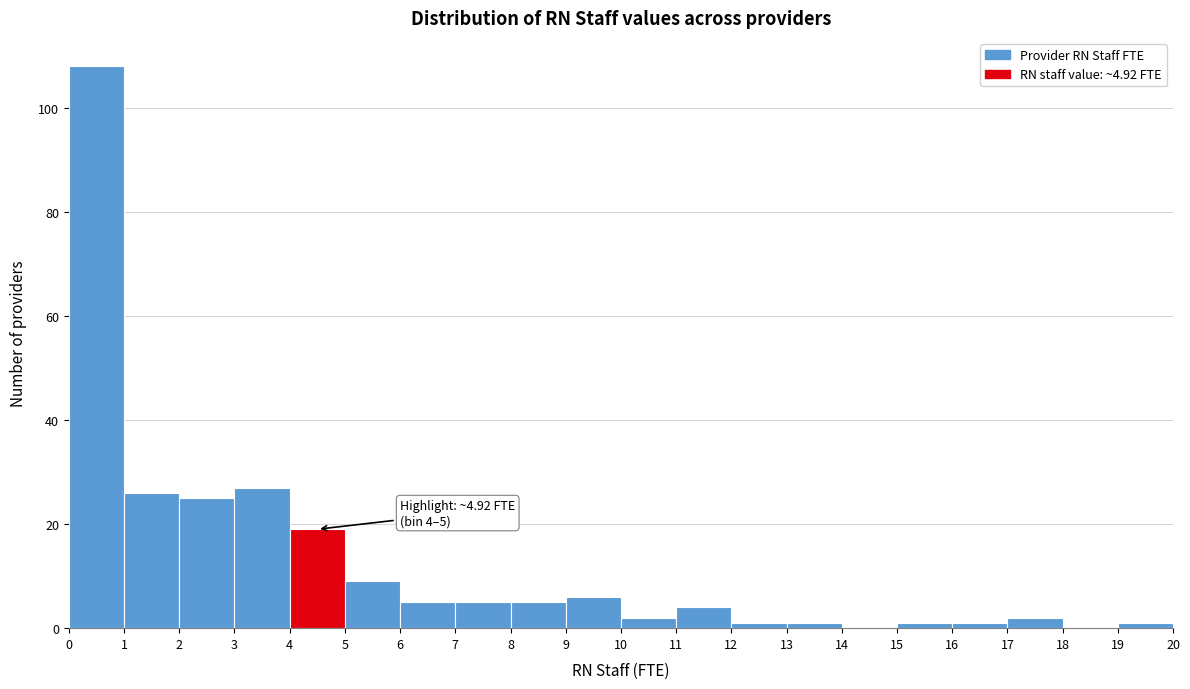

Which range on the x-axis has the tallest bar?

0 to 1